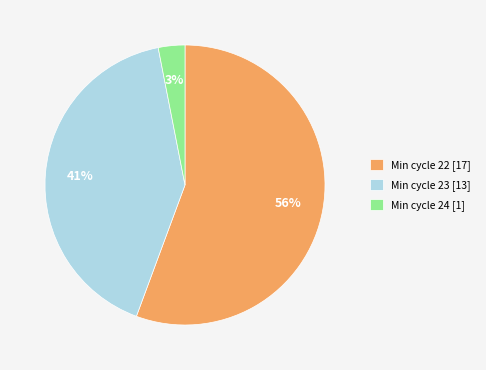

Rank the categories by value from lowest to highest.

Min cycle 24 [1], Min cycle 23 [13], Min cycle 22 [17]